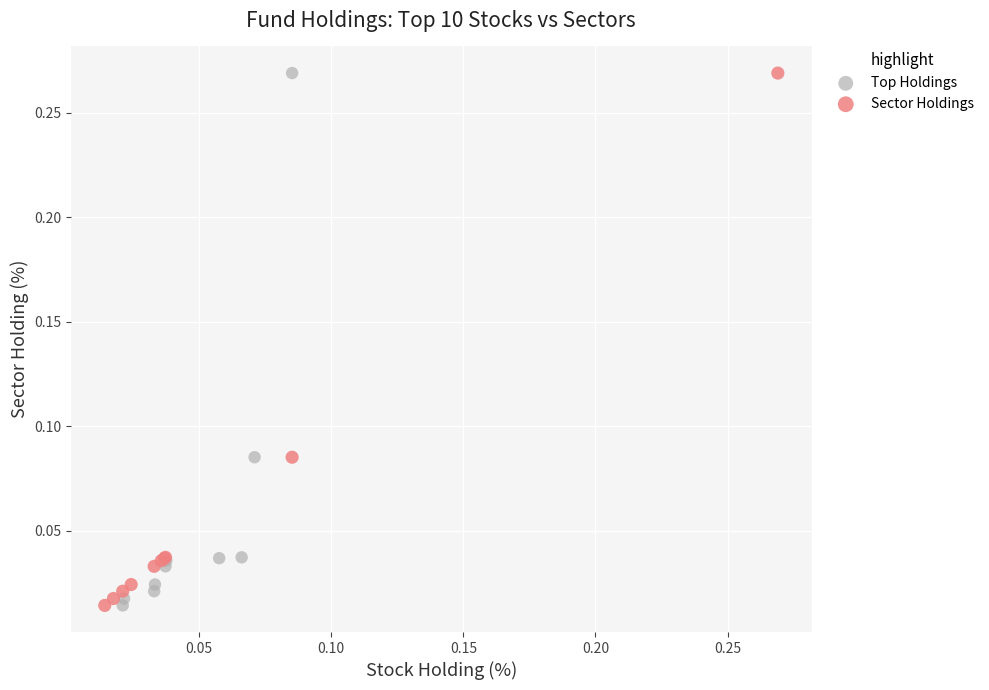

What are all the series names shown in the legend?

Top Holdings, Sector Holdings